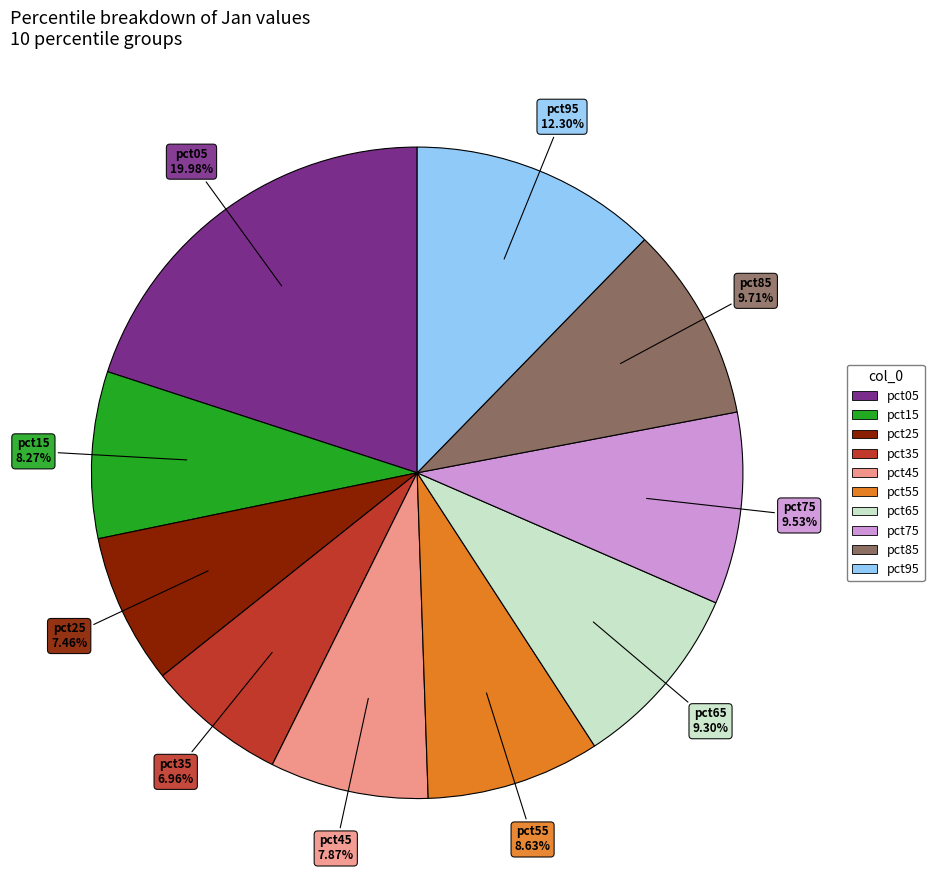

What is the smallest slice in the pie chart?

pct35